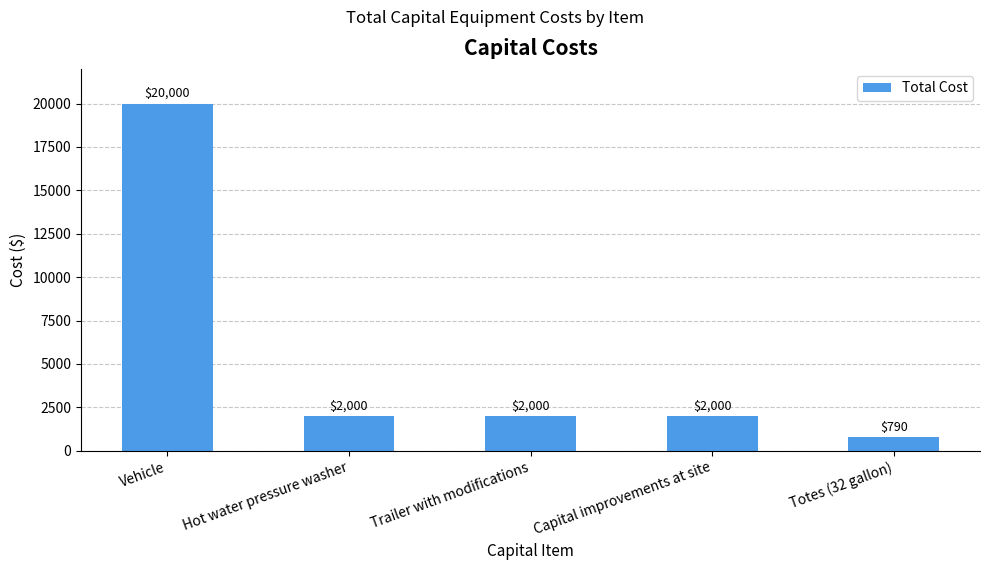

Between Totes (32 gallon) and Capital improvements at site, which is larger?

Capital improvements at site